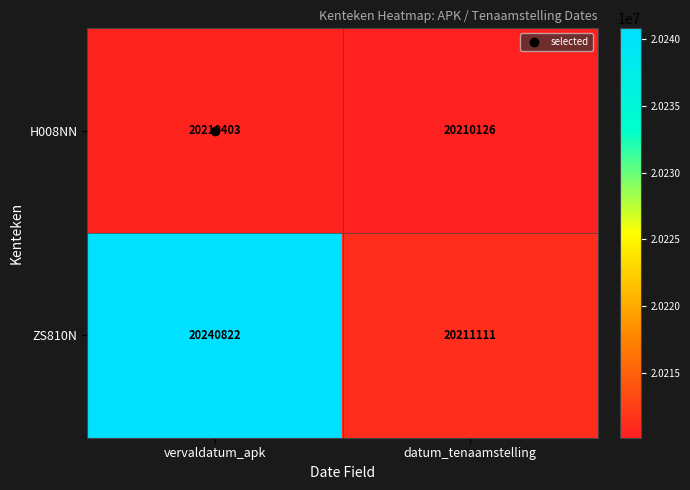

Which category has the lowest value in the H008NN series?

datum_tenaamstelling